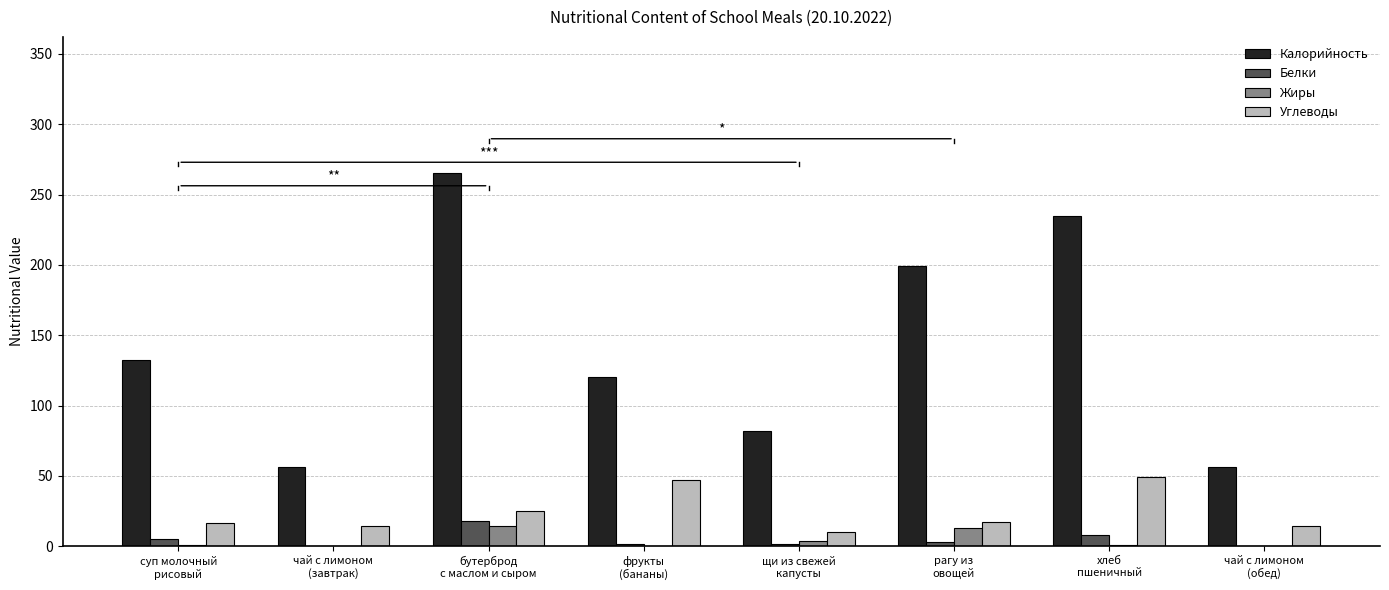

Which series has the largest total across all categories?

Калорийность